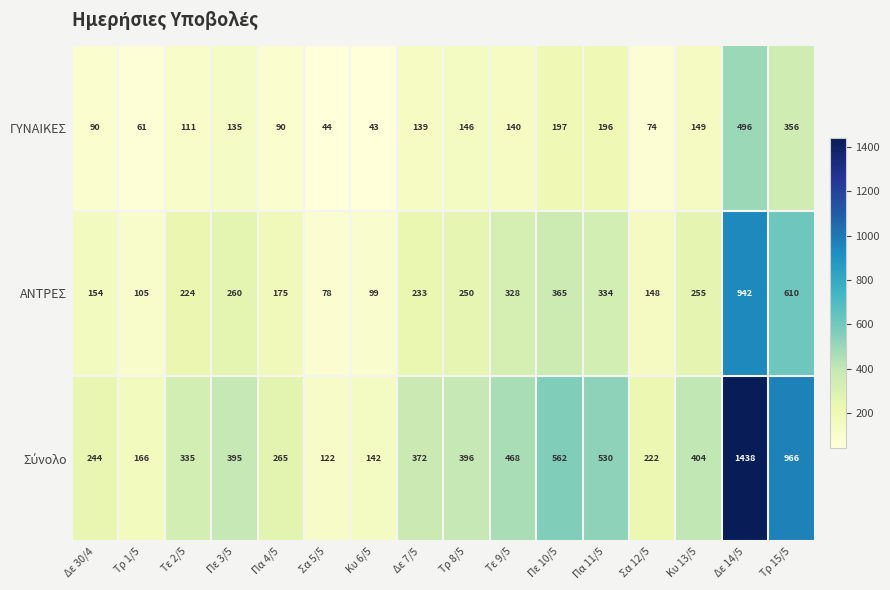

What is the spread (max minus min) of values at Πε 10/5?

365